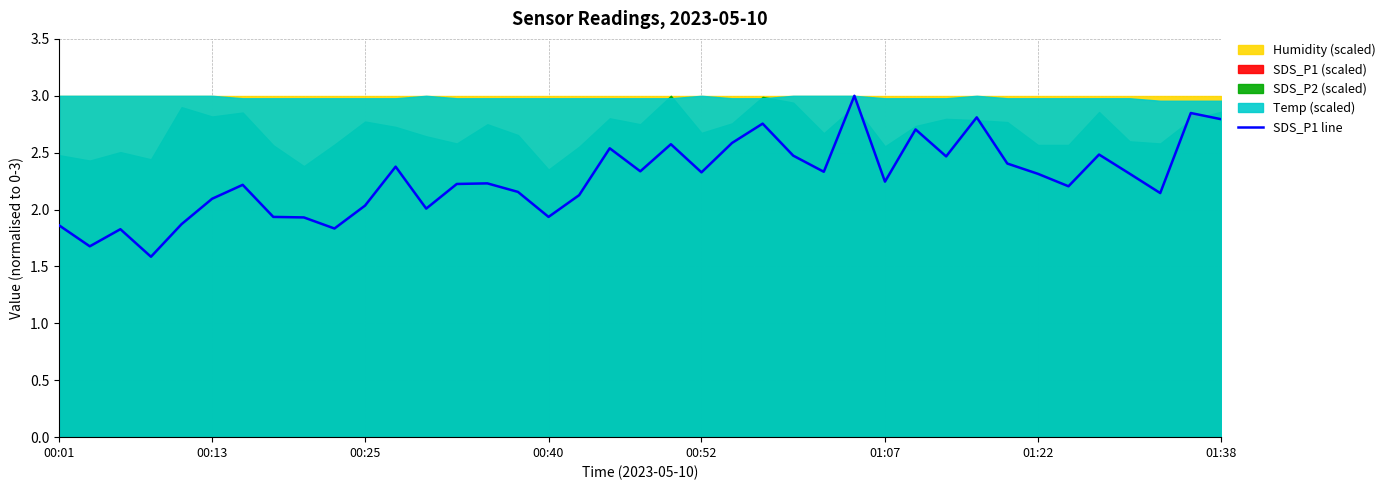

Reading left to right, list all the values displayed in this chart.

1.9	1.7	1.8	1.6	1.9	2.1	2.2	1.9	1.9	1.8	2.0	2.4	2.0	2.2	2.2	2.2	1.9	2.1	2.5	2.3	2.6	2.3	2.6	2.8	2.5	2.3	3.0	2.2	2.7	2.5	2.8	2.4	2.3	2.2	2.5	2.3	2.1	2.8	2.8